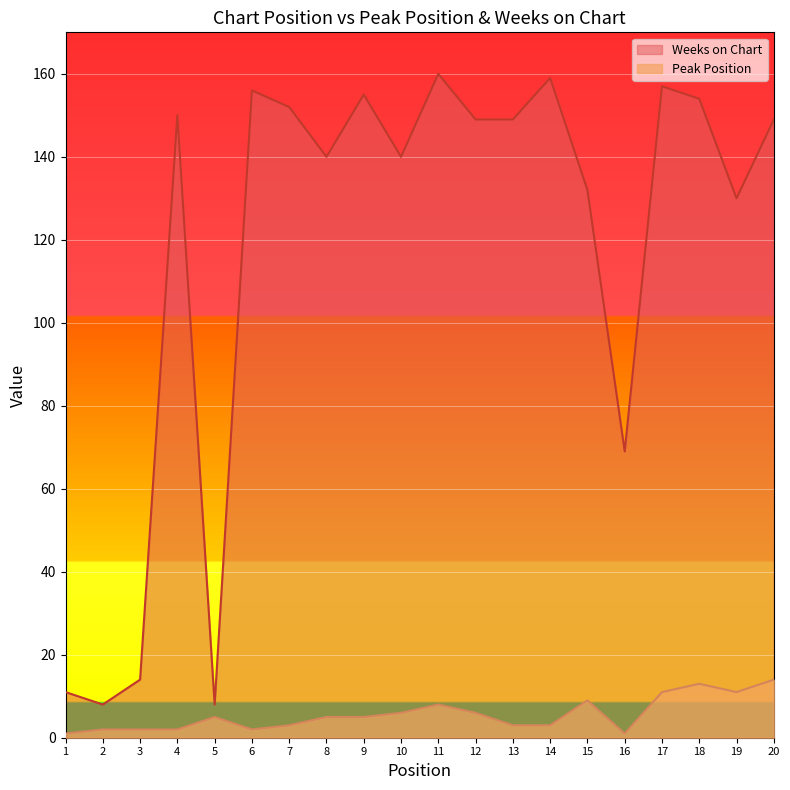

True or false: Weeks on Chart and Peak Position intersect in this chart.

False